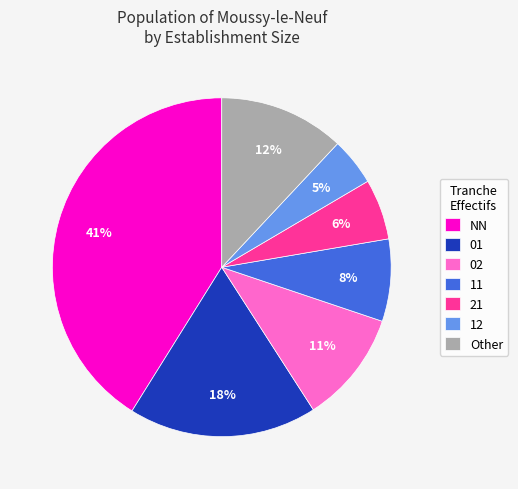

Is there any slice that represents more than half of the pie?

No